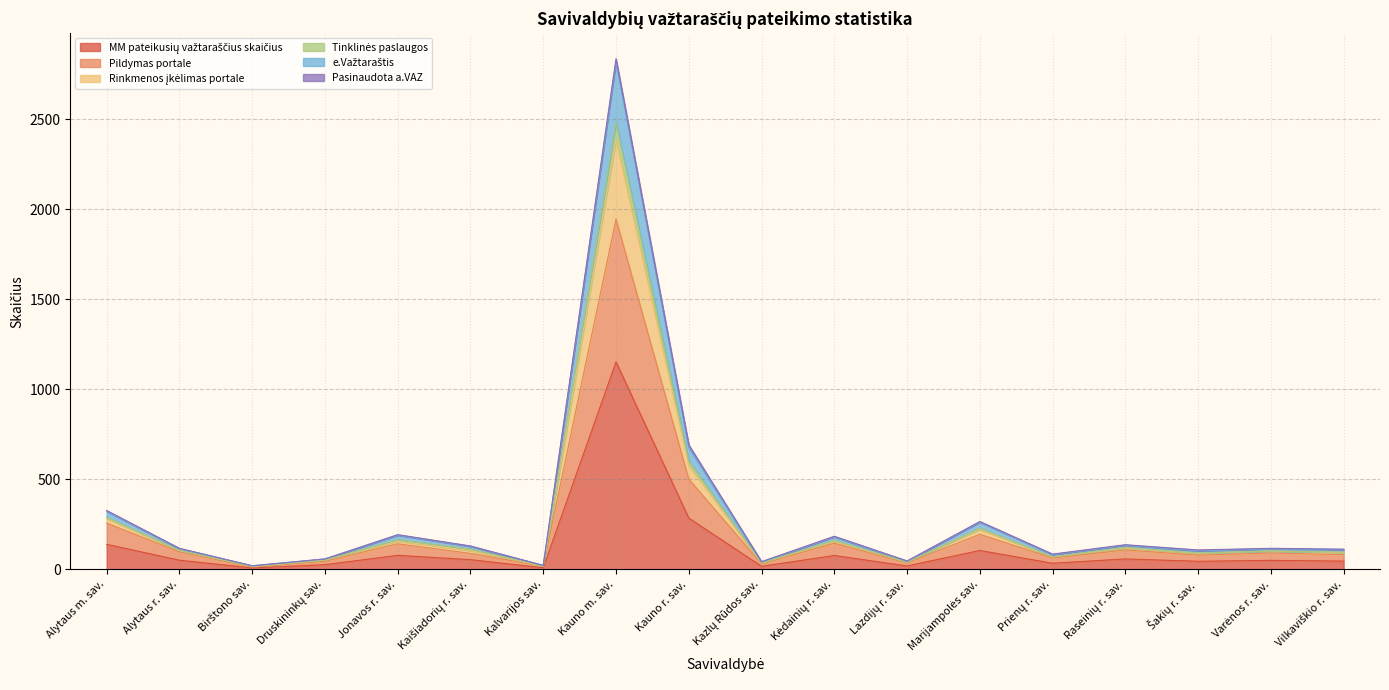

At which category is the sum across all series the highest?

Kauno m. sav.